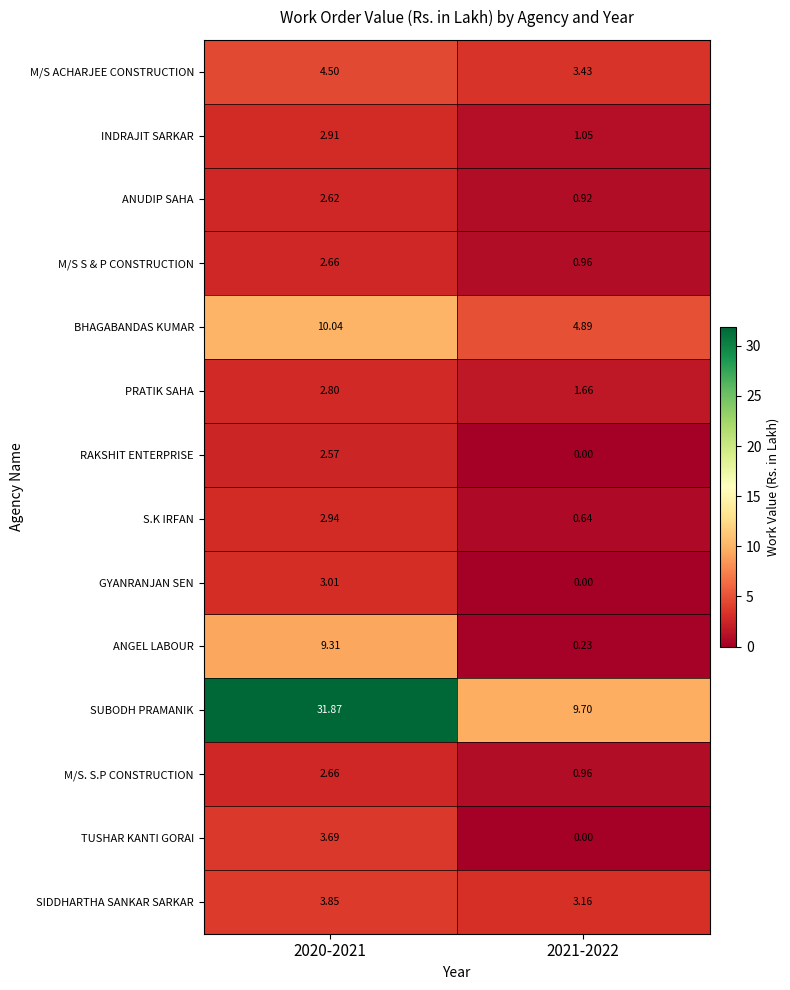

Between 2020-2021 and 2021-2022, which series saw the biggest shift?

SUBODH PRAMANIK